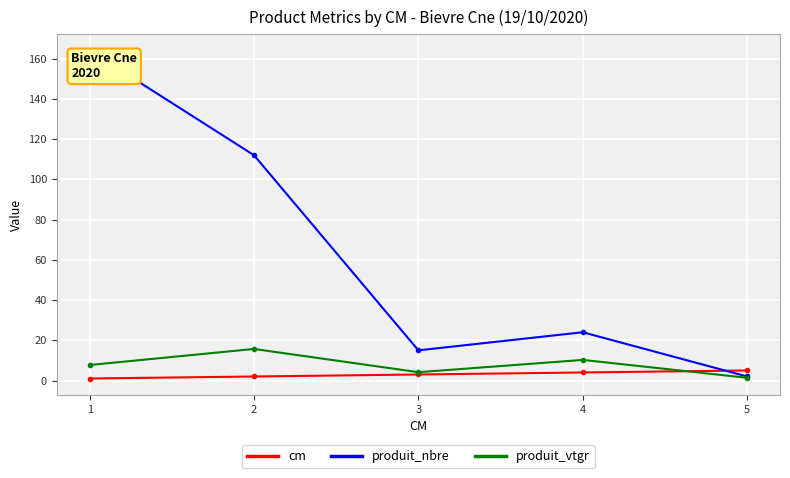

Where is the first local maximum for produit_vtgr?

2